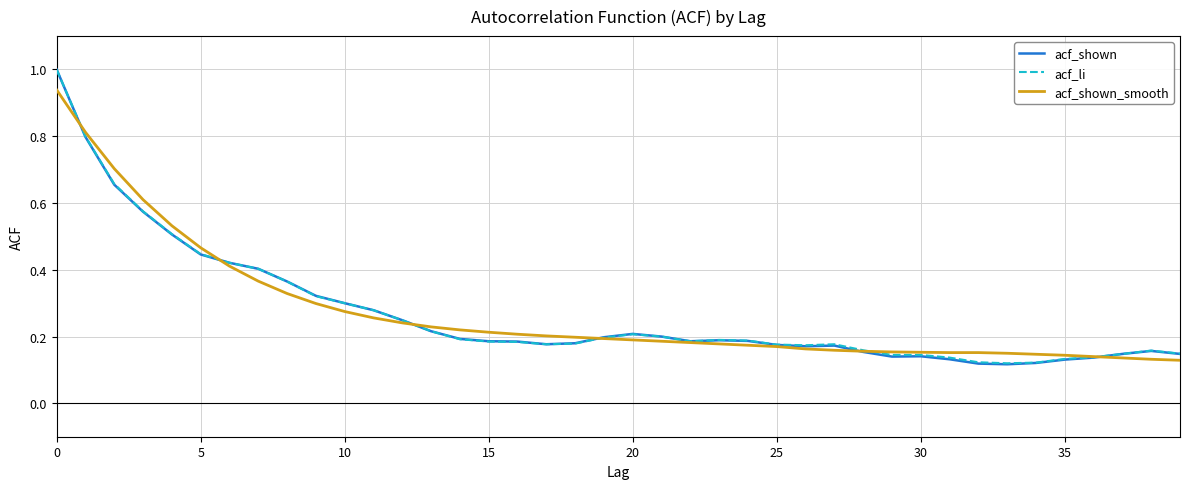

Which series has the largest range (max minus min)?

acf_shown